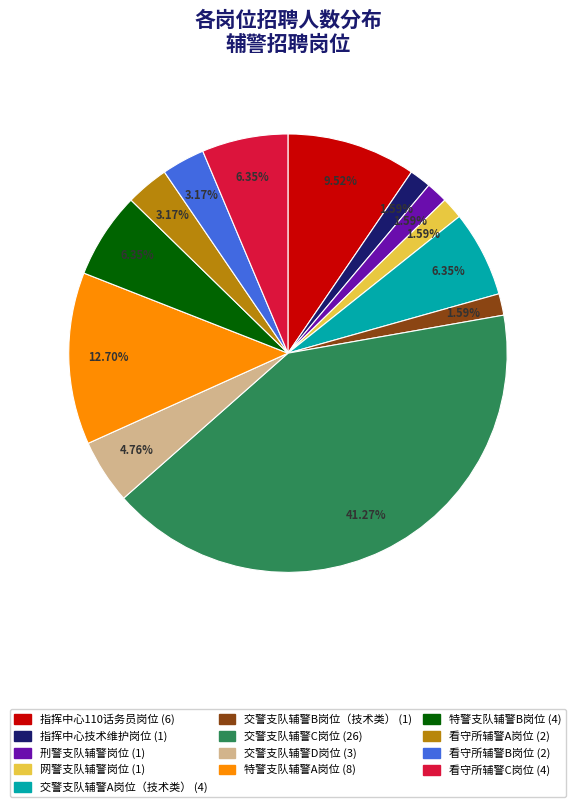

Is 特警支队辅警A岗位 the majority of the pie?

No